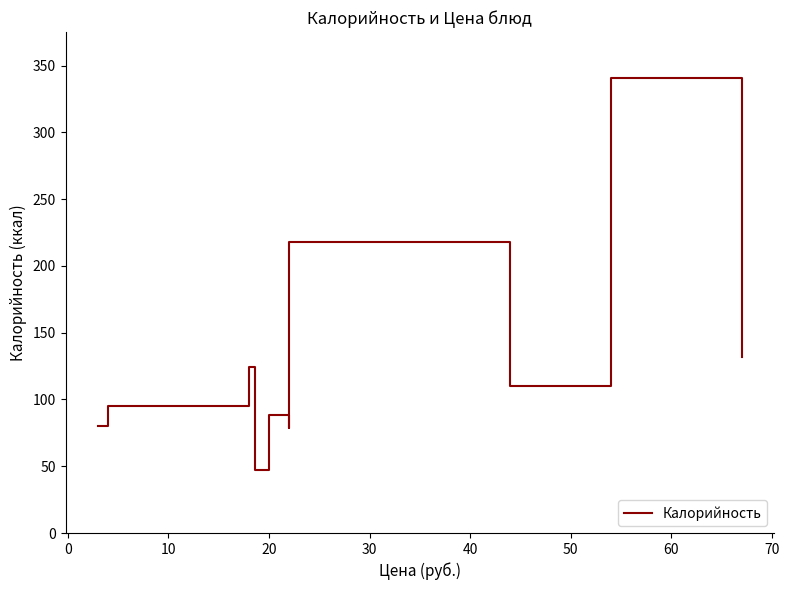

Is this an area chart (filled region under the line)?

No